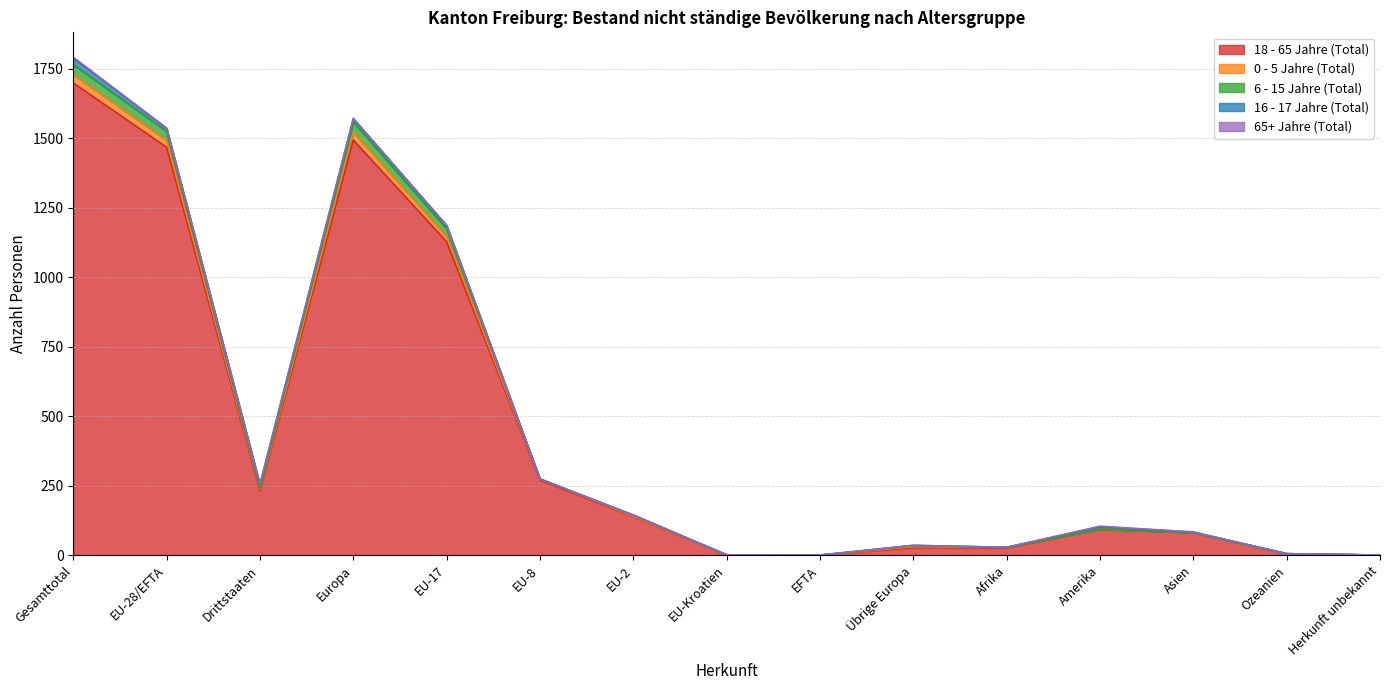

True or false: 6 - 15 Jahre (Total) and 0 - 5 Jahre (Total) cross at least once.

False